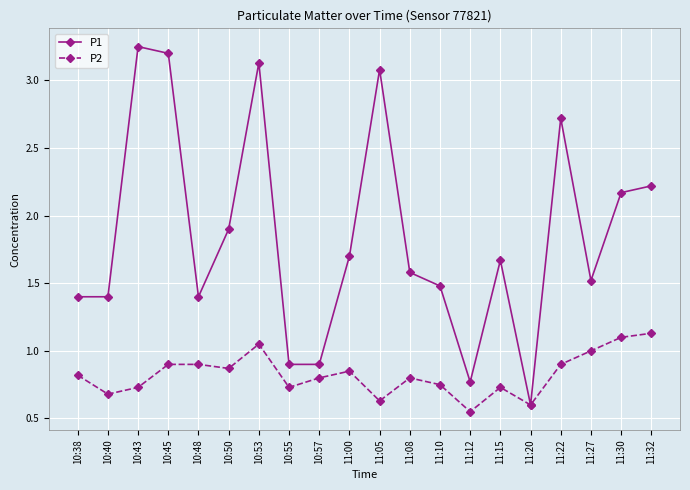

Is it true that P1 equals 2.0 at 10:45?

False